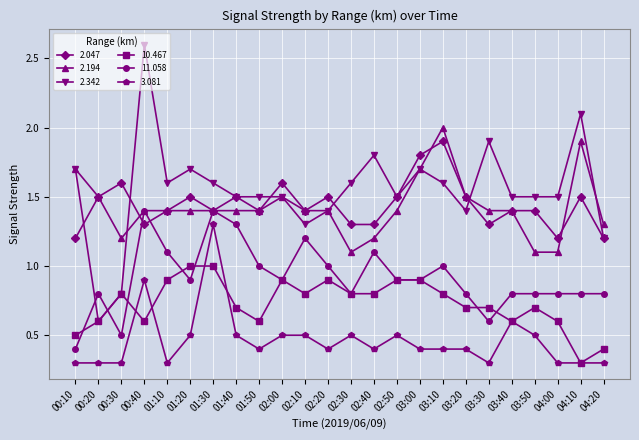

At 04:00, list the series in order from smallest to largest.

3.081, 10.467, 11.058, 2.194, 2.047, 2.342